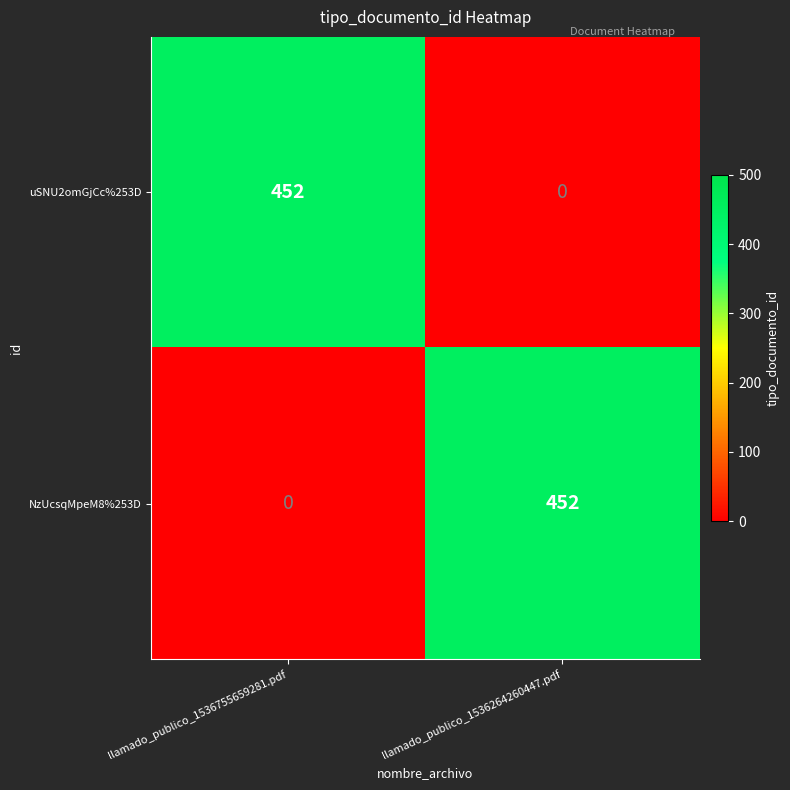

At which label does NzUcsqMpeM8%253D reach its peak?

llamado_publico_1536264260447.pdf